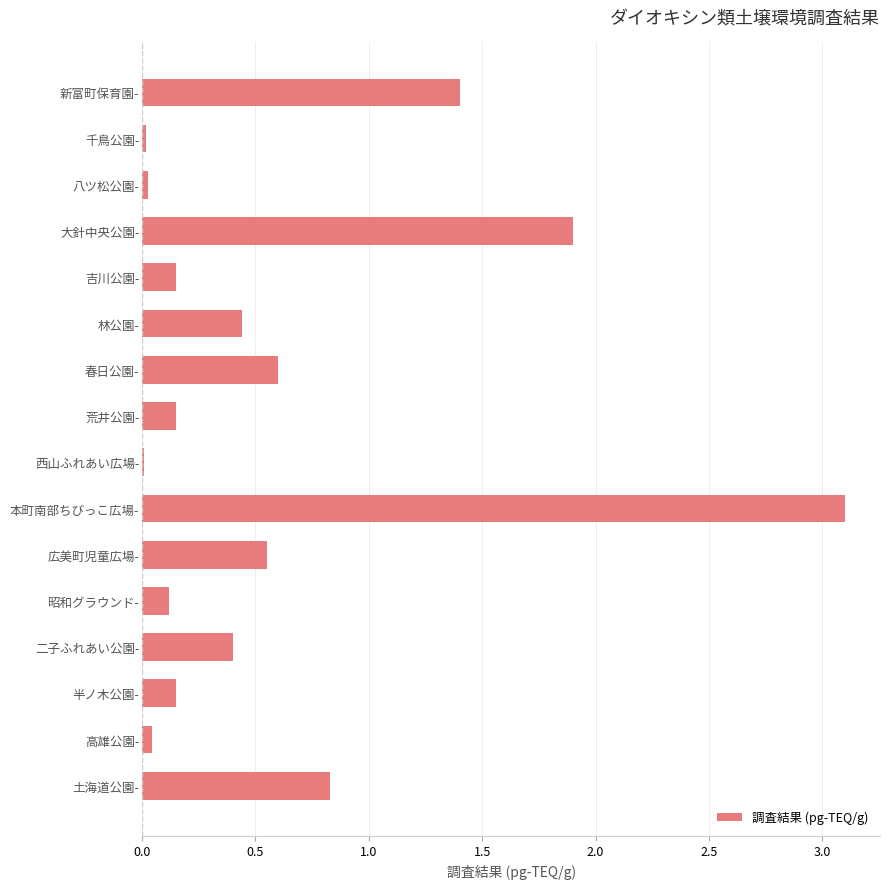

What is the sum of all values?

9.9